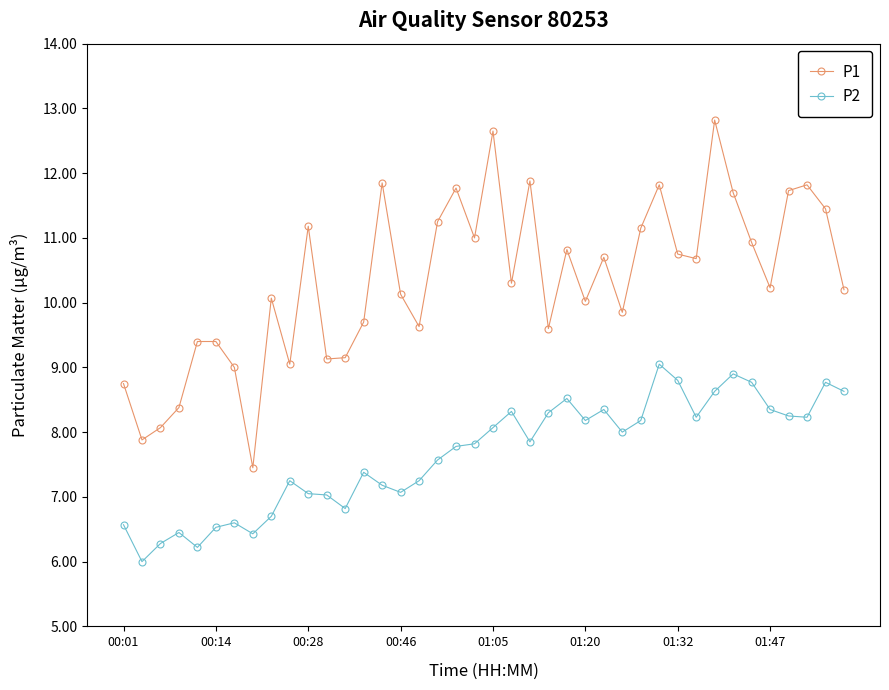

True or false: P1 and P2 cross at least once.

False